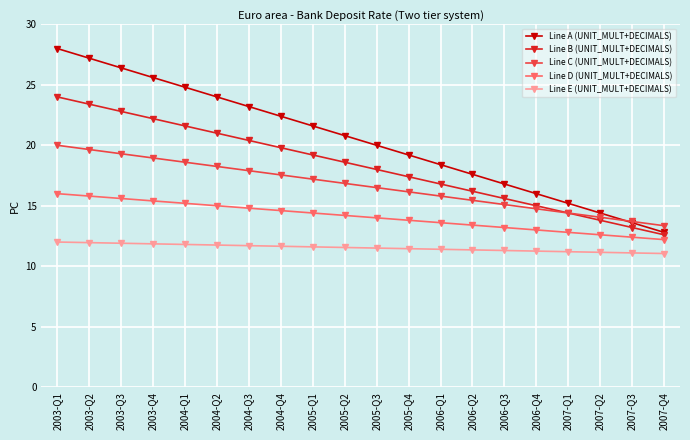

At how many categories does at least one series exceed 13?

20